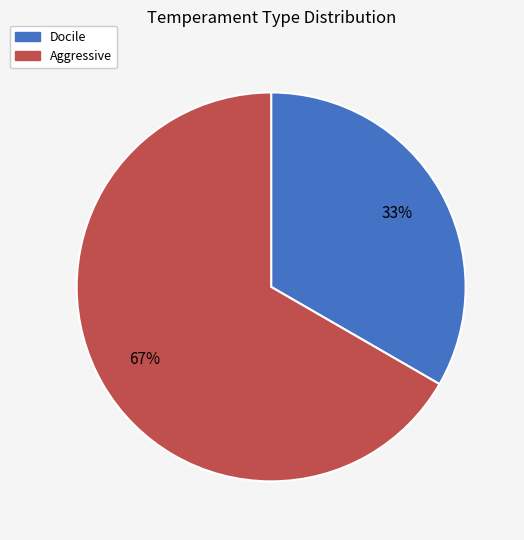

To the nearest percent, what percentage of the pie is Docile?

33%